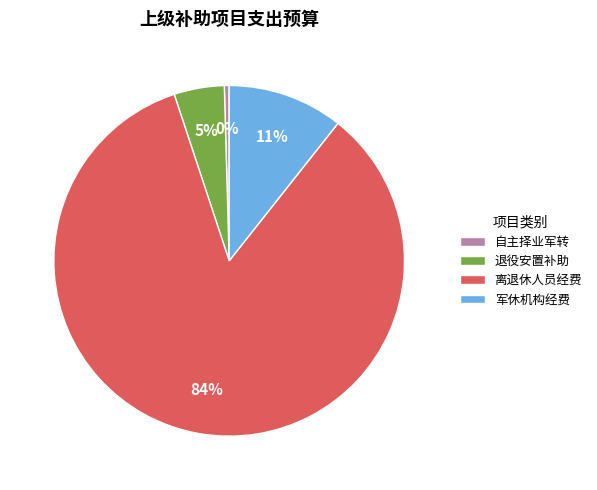

To the nearest percent, what is the combined percentage of 军休机构经费 and 自主择业军转?

11%